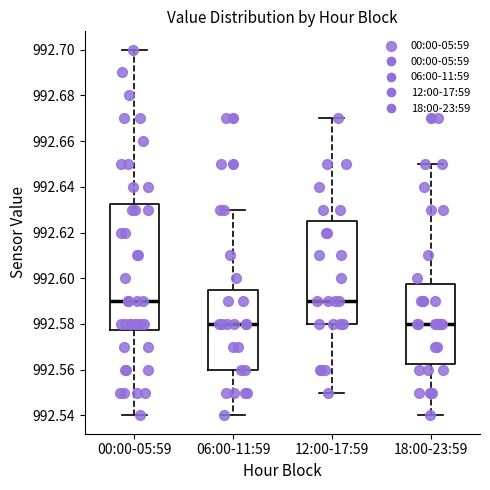

Reading left to right, read every box against the y-axis: the position of its median line, the range the box covers, and the ends of its whiskers. The values are not printed on the chart, so give them approximately, as read against the axis.

00:00-05:59: median 992.590, box 992.578 to 992.632, whiskers 992.540 to 992.700
06:00-11:59: median 992.580, box 992.560 to 992.596, whiskers 992.540 to 992.630
12:00-17:59: median 992.590, box 992.580 to 992.626, whiskers 992.550 to 992.670
18:00-23:59: median 992.580, box 992.562 to 992.598, whiskers 992.540 to 992.650